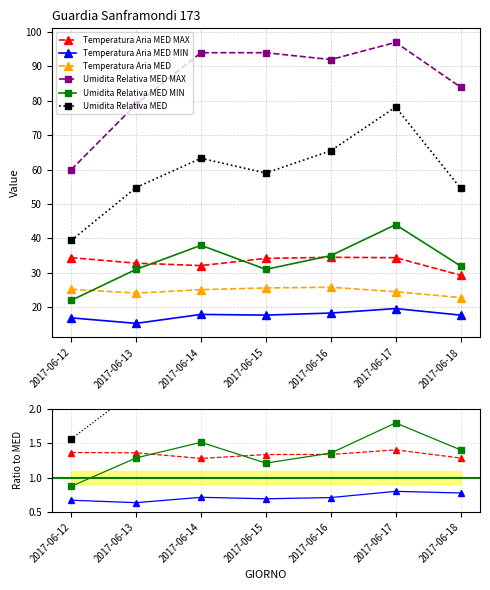

Does the chart have visible grid lines?

Yes